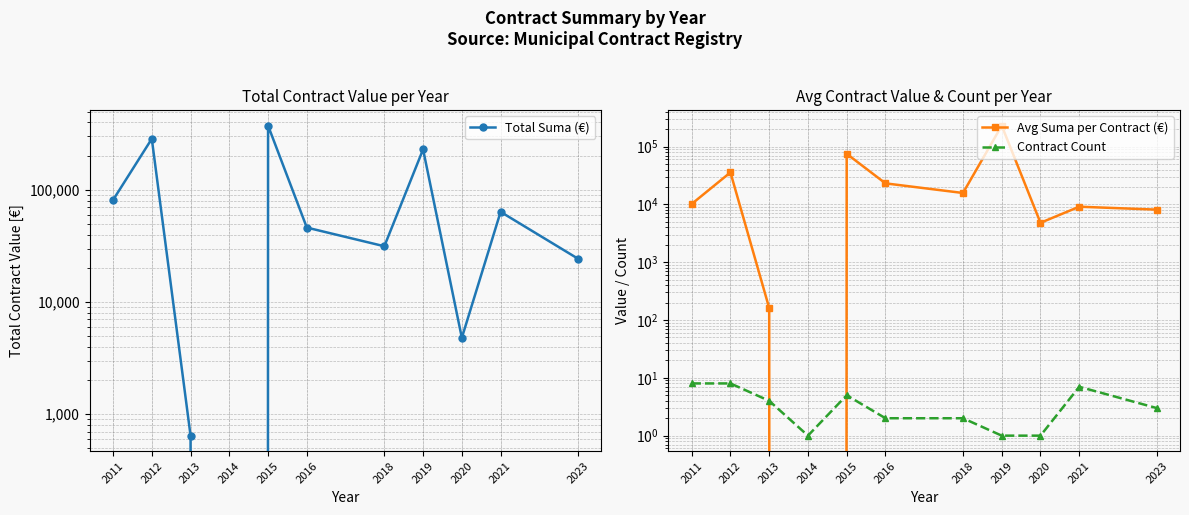

What is the sum of the Contract Count values at 2023 and 2018?

5.0